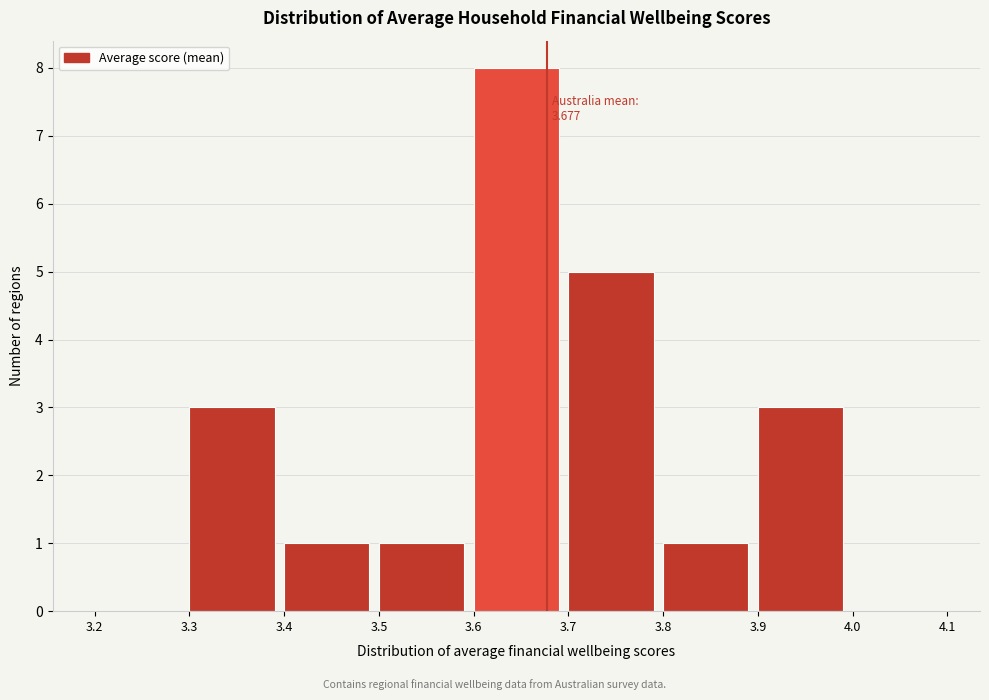

Which range on the x-axis has the tallest bar?

3.6 to 3.7